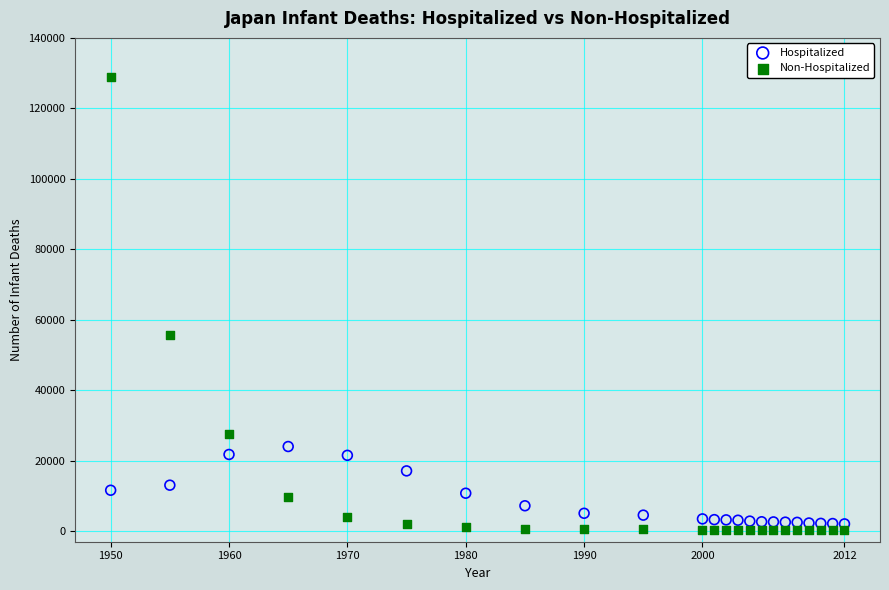

Which series has the largest Y range (max minus min)?

Non-Hospitalized